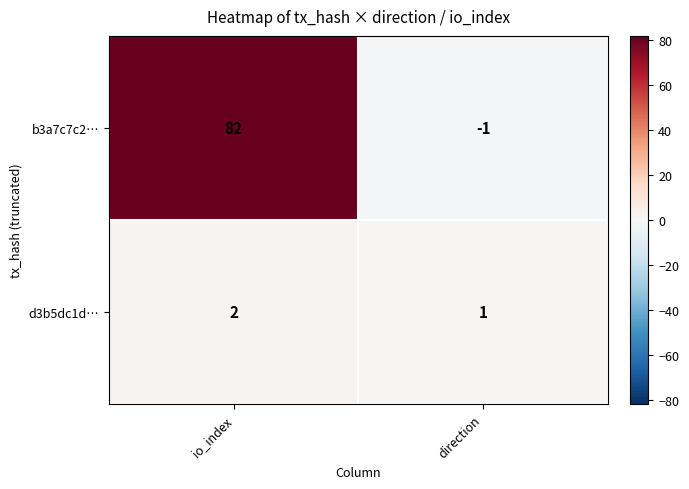

What is the sum of all b3a7c7c2… values?

81